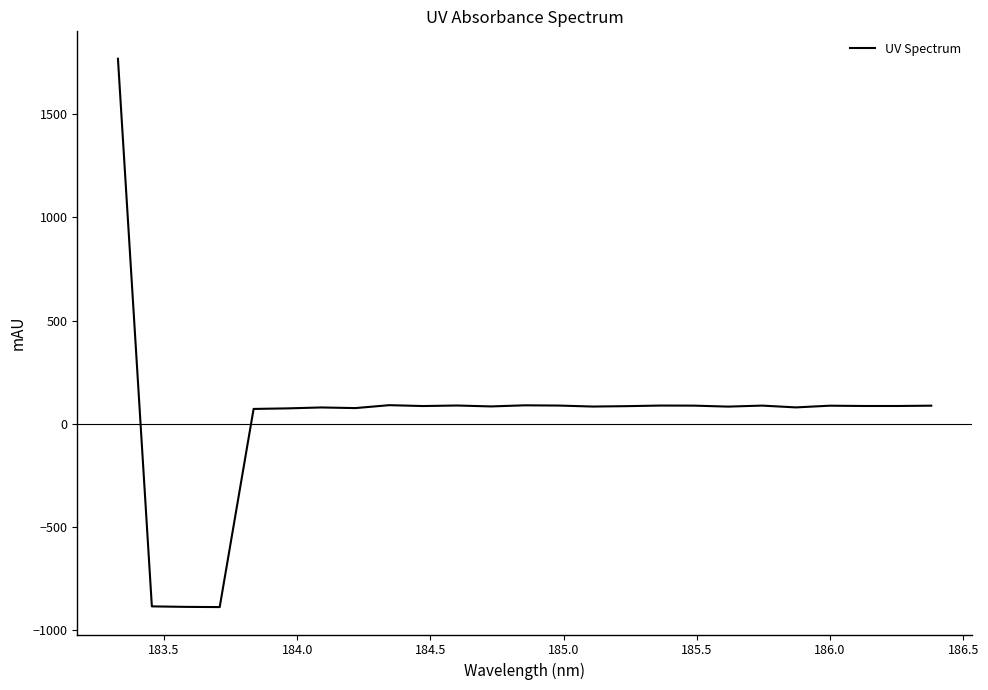

What is the smallest value displayed?

-888.1